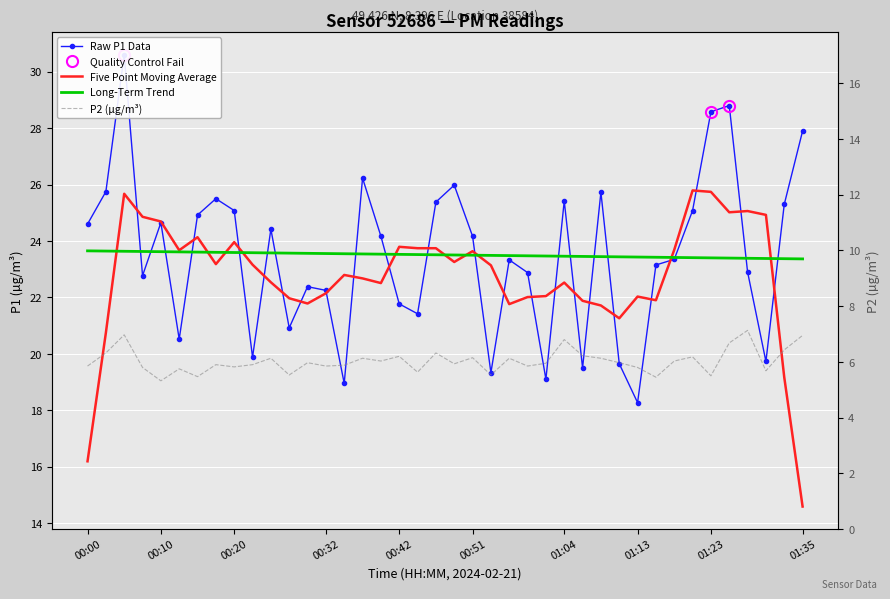

Reading left to right, extract all data points from this chart.

P1: 24.6	25.8	30.6	22.8	24.6	20.5	24.9	25.5	25.1	19.9	24.4	20.9	22.4	22.2	18.9	26.2	24.2	21.8	21.4	25.4	26.0	24.2	19.3	23.3	22.9	19.1	25.4	19.5	25.7	19.6	18.3	23.1	23.4	25.1	28.6	28.8	22.9	19.7	25.3	27.9
P2: 5.8	6.3	7.0	5.8	5.3	5.8	5.5	5.9	5.8	5.9	6.1	5.5	6.0	5.8	5.9	6.1	6.0	6.2	5.6	6.3	5.9	6.2	5.5	6.1	5.8	6.0	6.8	6.2	6.1	6.0	5.8	5.5	6.0	6.2	5.5	6.7	7.1	5.7	6.4	7.0